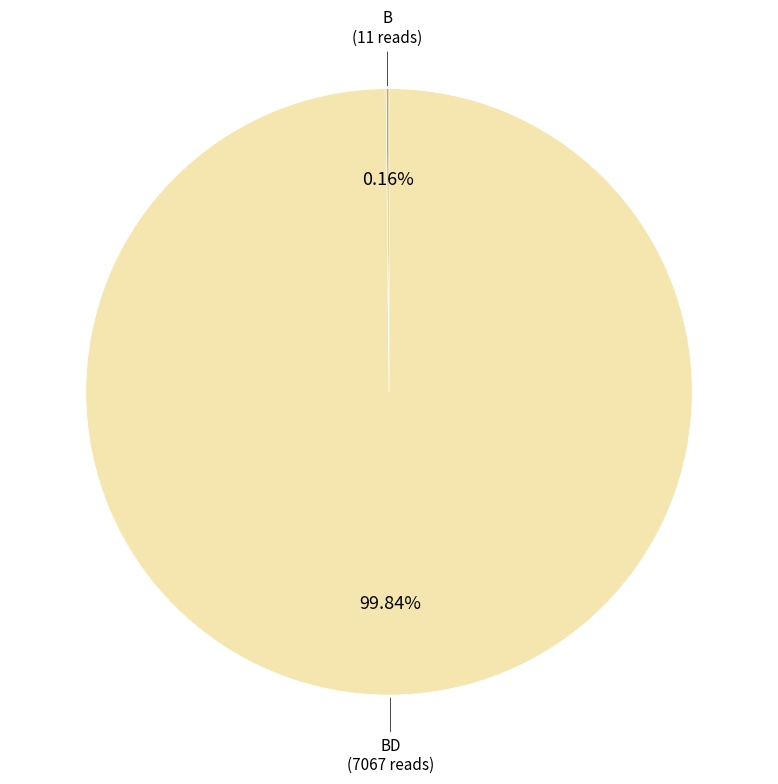

Is there a majority slice in this chart?

Yes